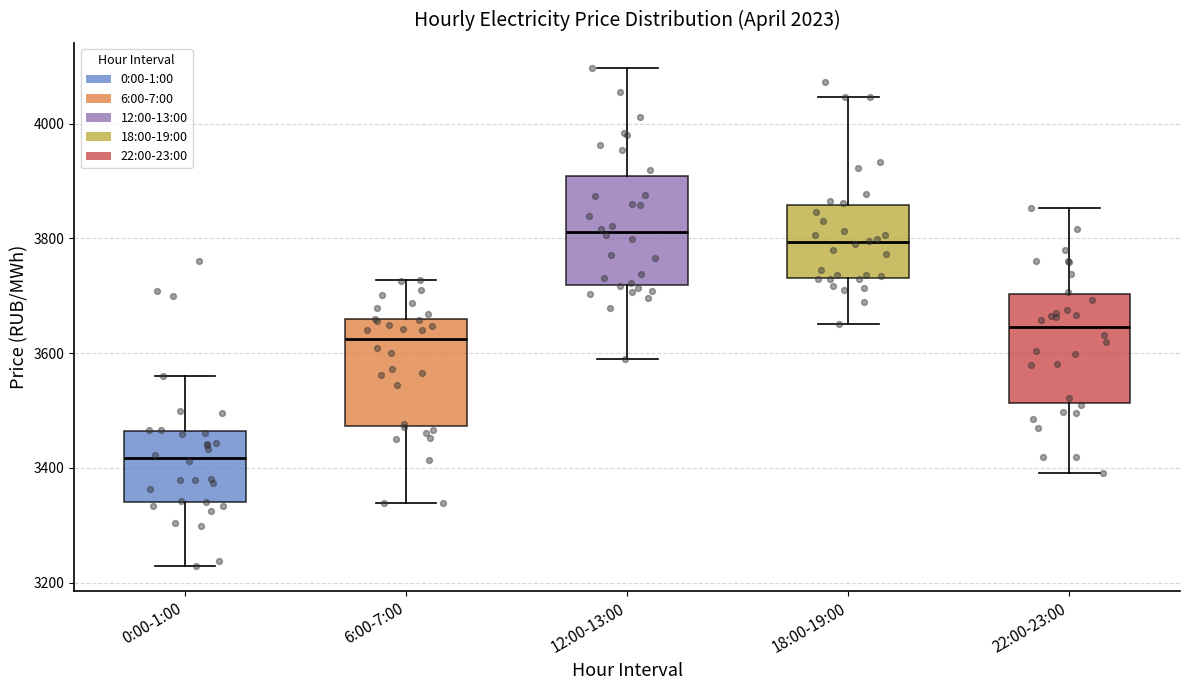

Where is the upper edge of the box for 0:00-1:00 on the y-axis? The values are not printed on the chart, so give them approximately, as read against the axis.

3460